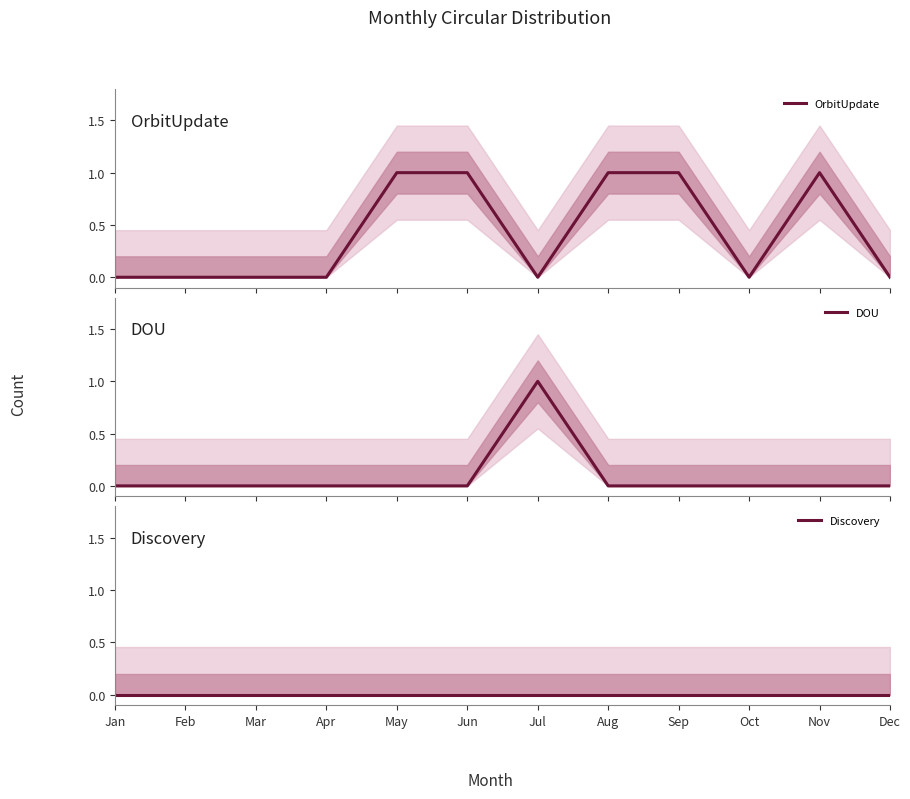

How many values in OrbitUpdate are above zero?

5